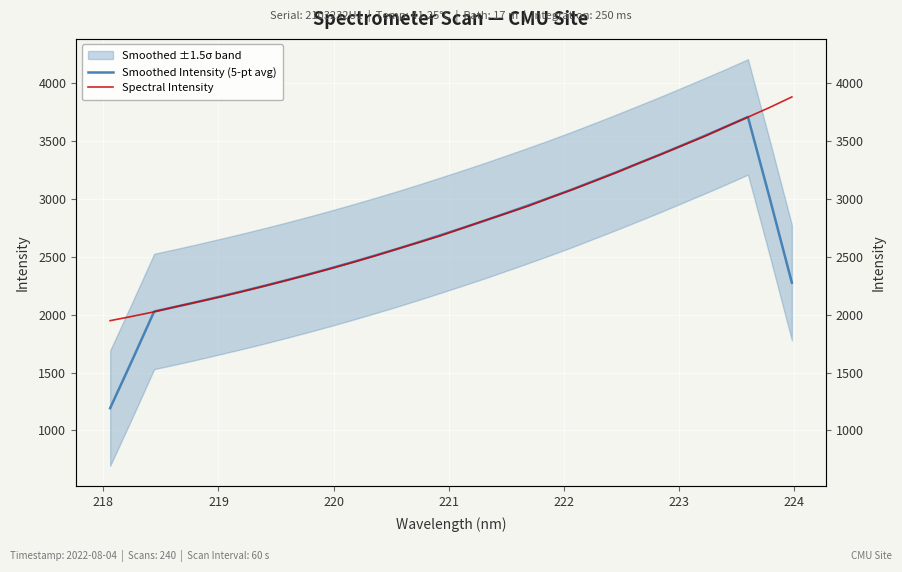

What is the maximum value for Spectral Intensity?

3883.8